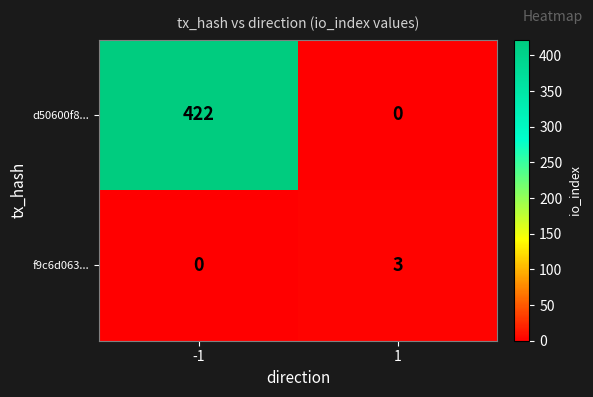

What is the sum of all d50600f8... values?

422